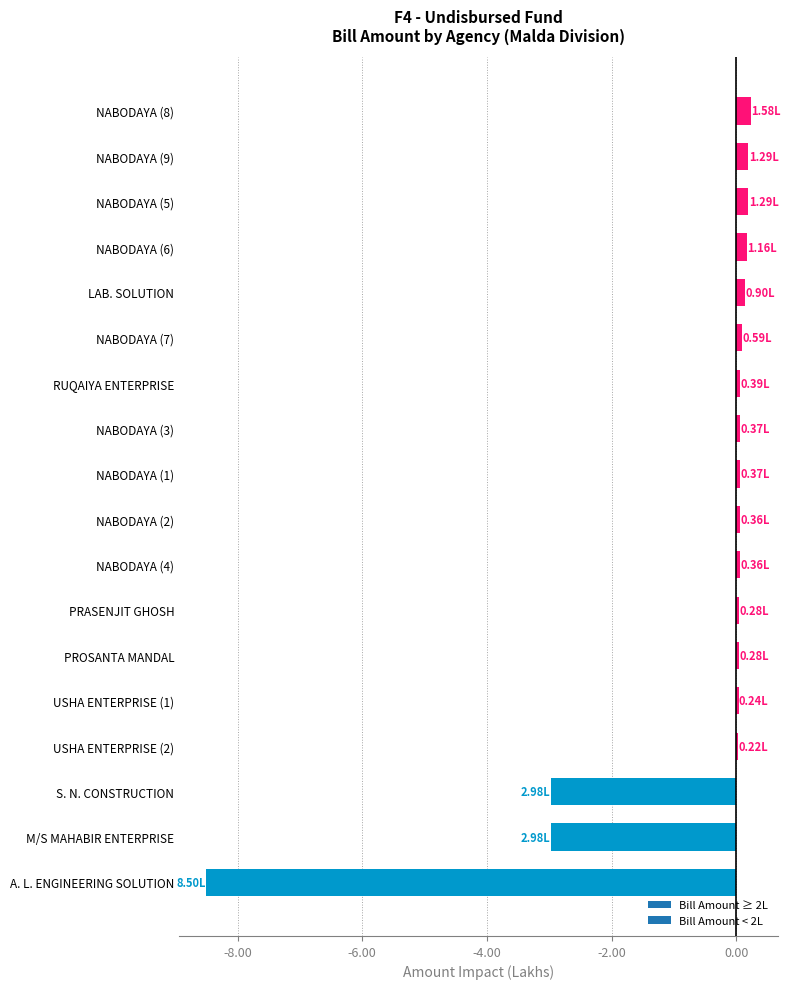

What is the label of the 3rd bar from the bottom?

S. N. CONSTRUCTION